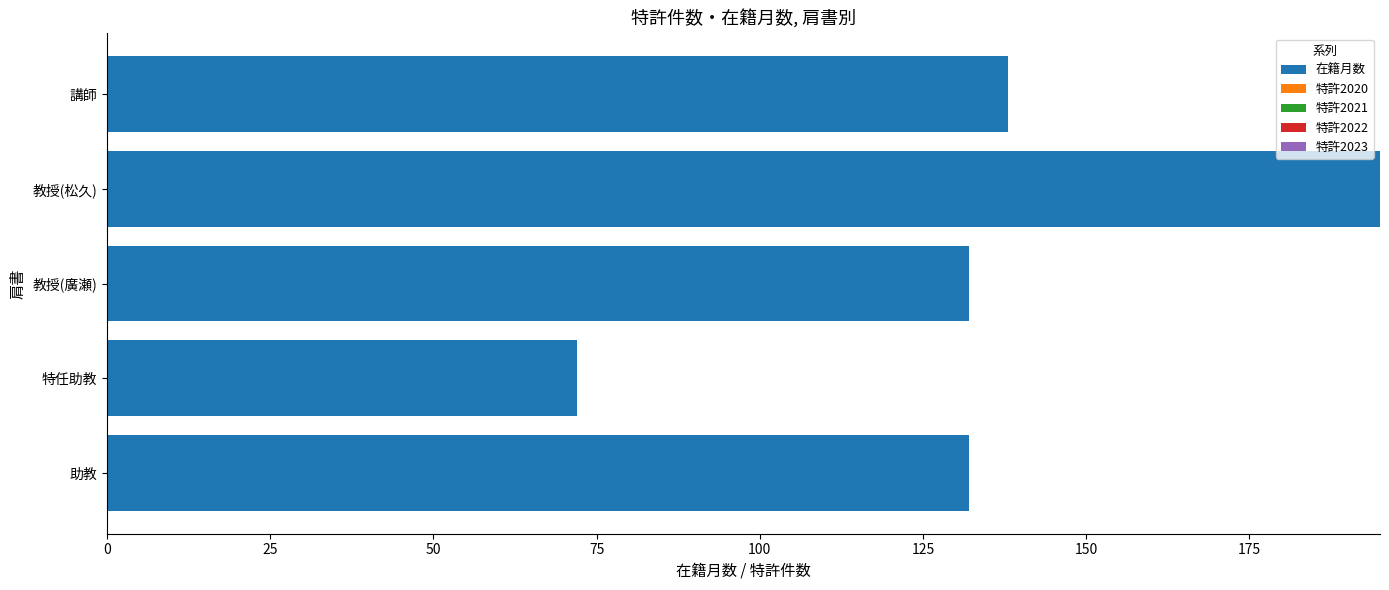

What is the change in value from 助教 to 講師?

+6